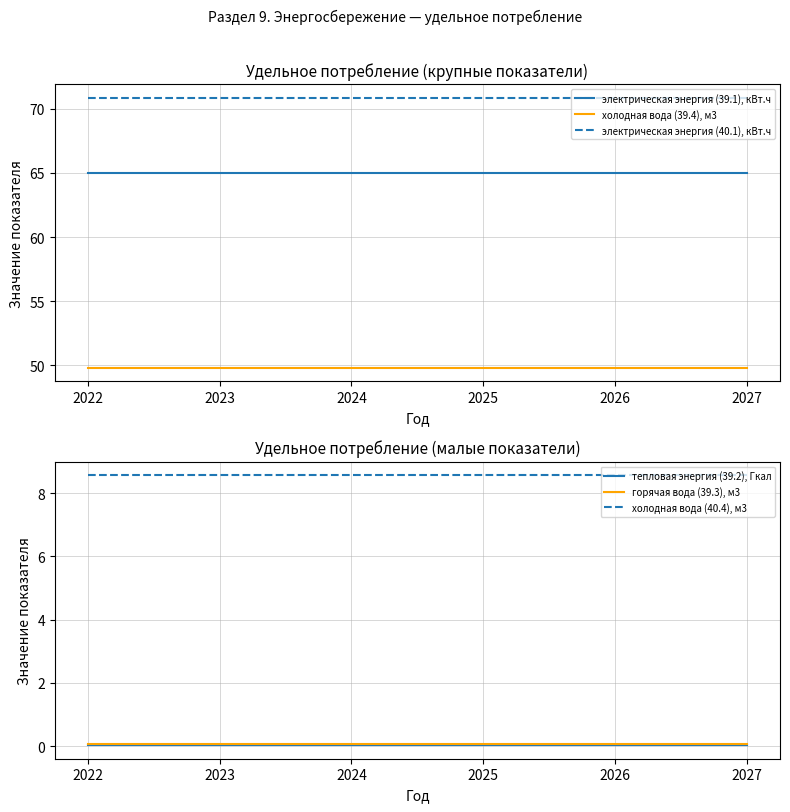

What is the sum of the холодная вода (39.4), м3 values at 2026 and 2024?

99.6